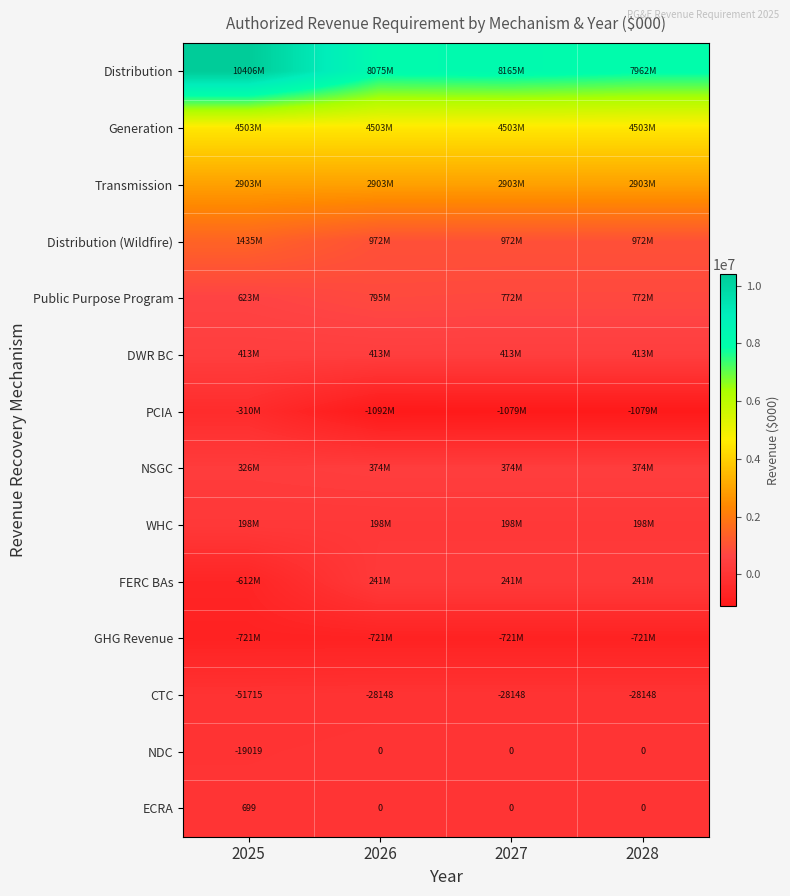

Is the value of CTC at 2028 greater than the value of NDC at 2028?

No